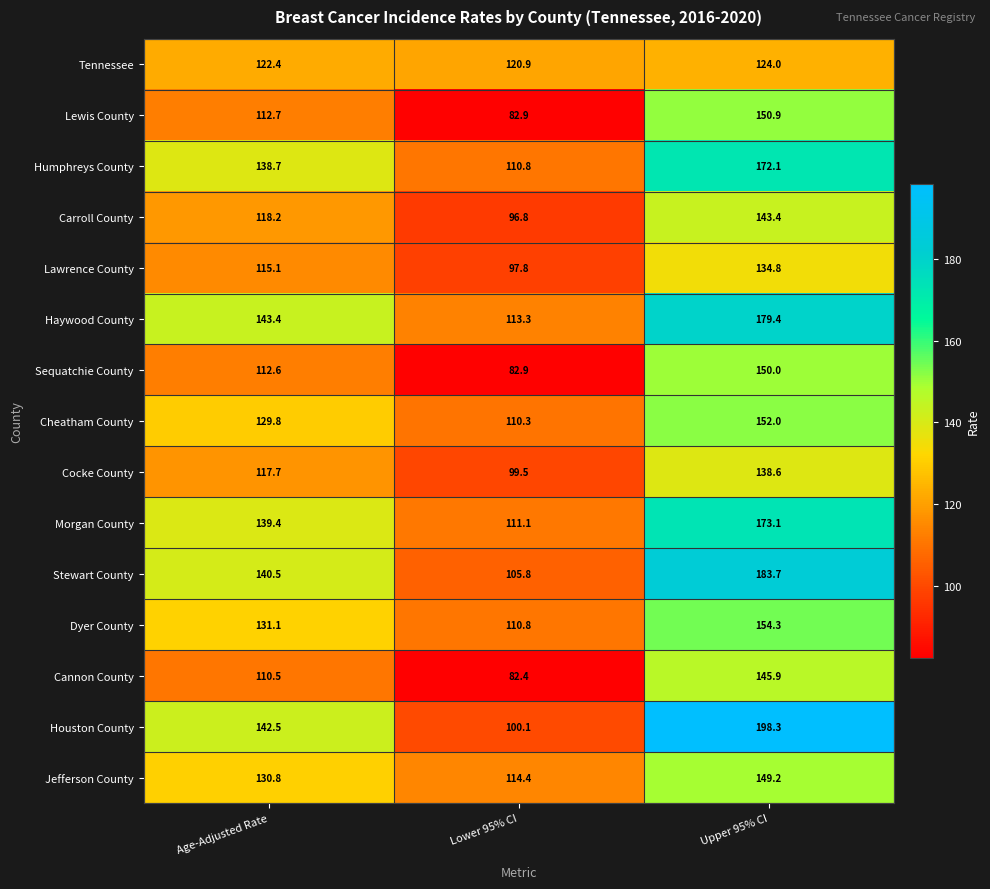

Which category has the lowest value in the Cannon County series?

Lower 95% CI